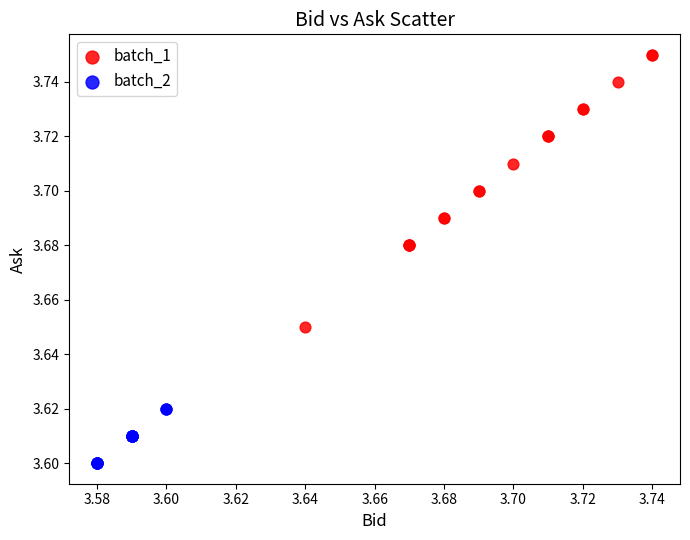

Which series contains the lowest Y value?

batch_2